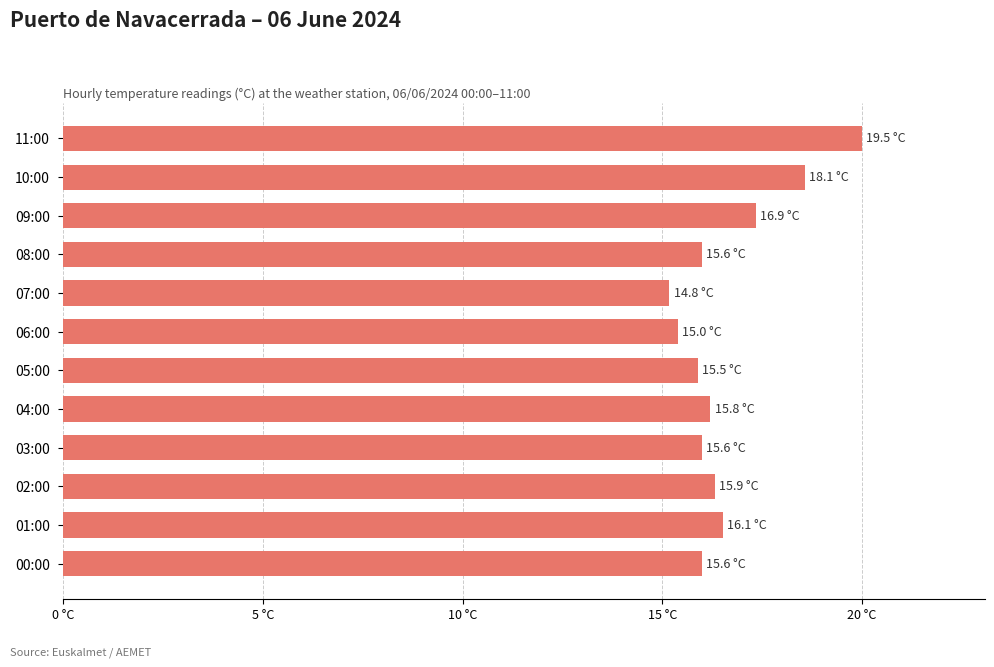

At which category does the chart reach its peak across all series?

11:00